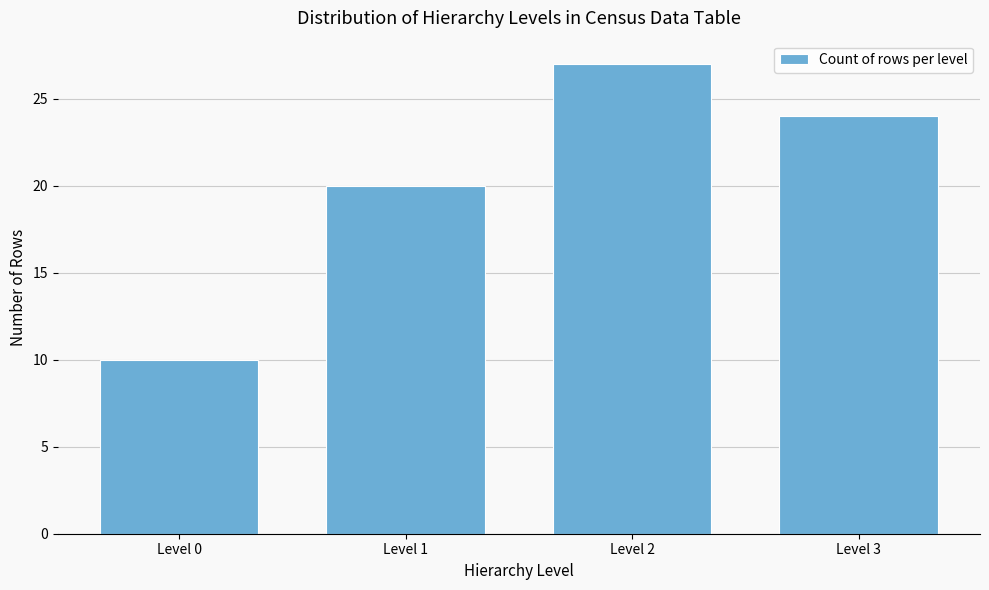

Reading left to right, transcribe all the data shown in this chart.

10	20	27	24